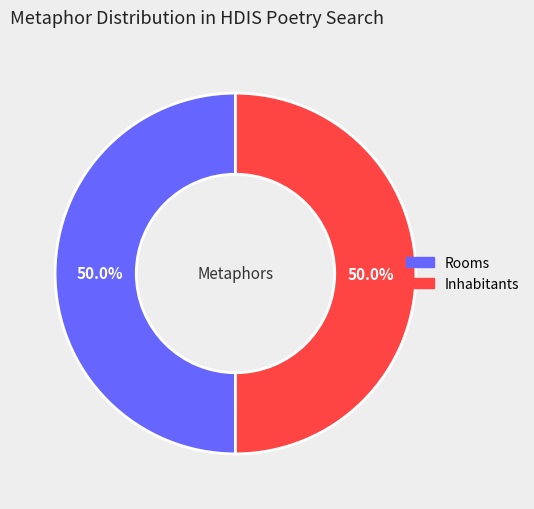

What percentage is the Inhabitants slice, to the nearest percent?

50%